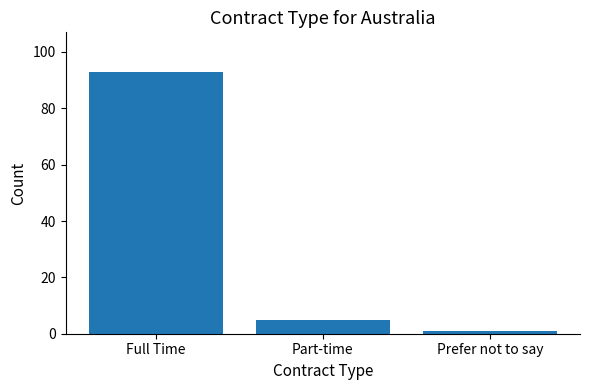

What is the average value?

33